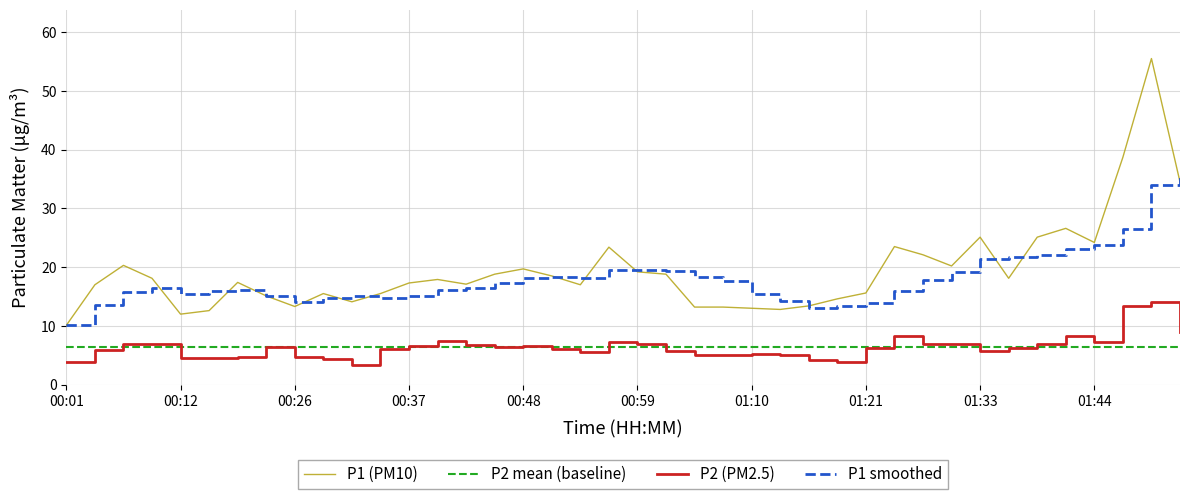

What is the minimum value shown in the chart?

3.4